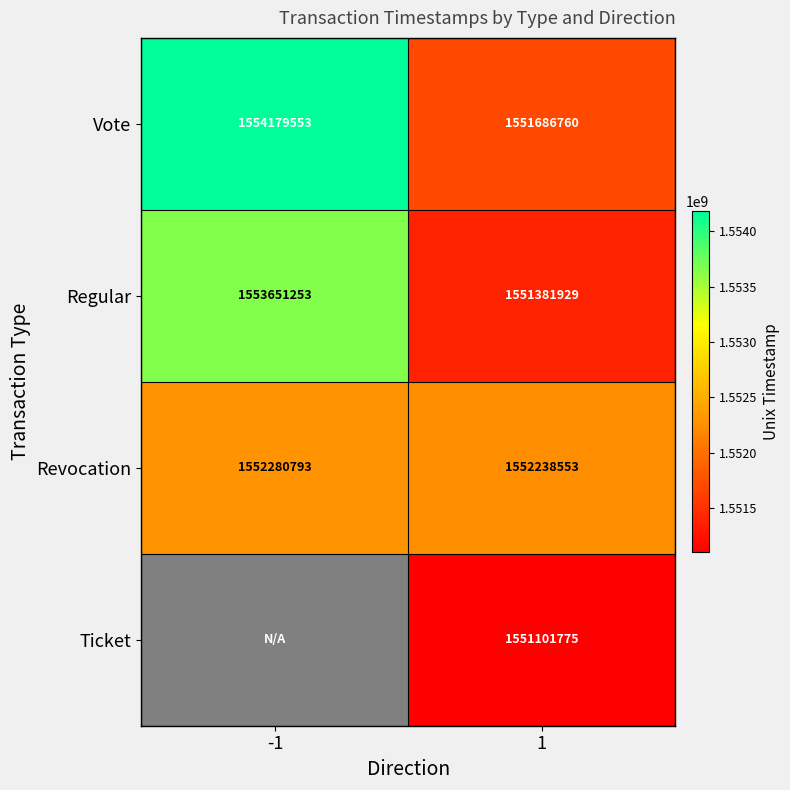

At how many categories does at least one series exceed 1551227072?

2